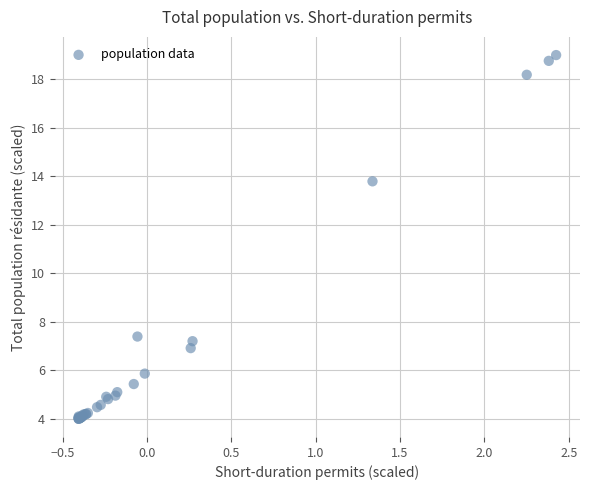

What Y value in the scatter plot is closest to 11?

13.8